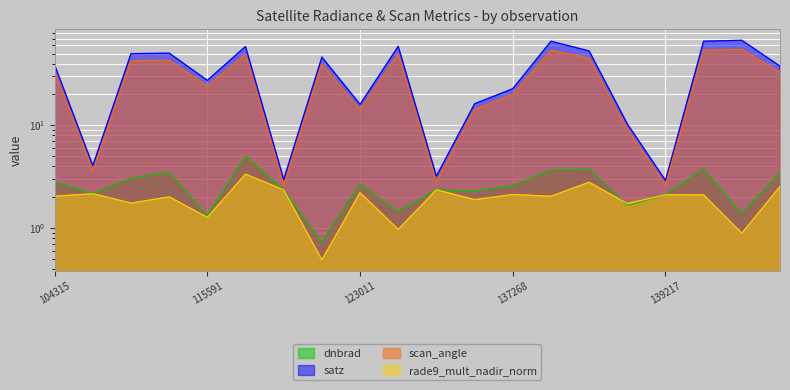

The value of scan_angle at 104315 is 33.5. True or false?

True